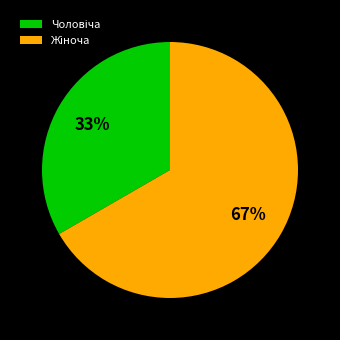

Does any single category account for the majority?

Yes